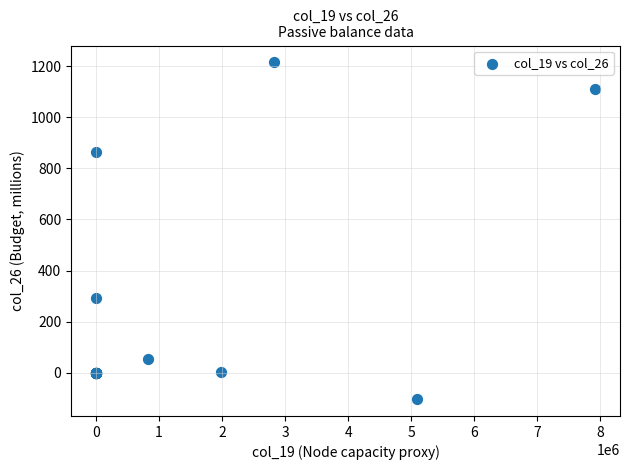

What Y value in the scatter plot is closest to 555?

292.7